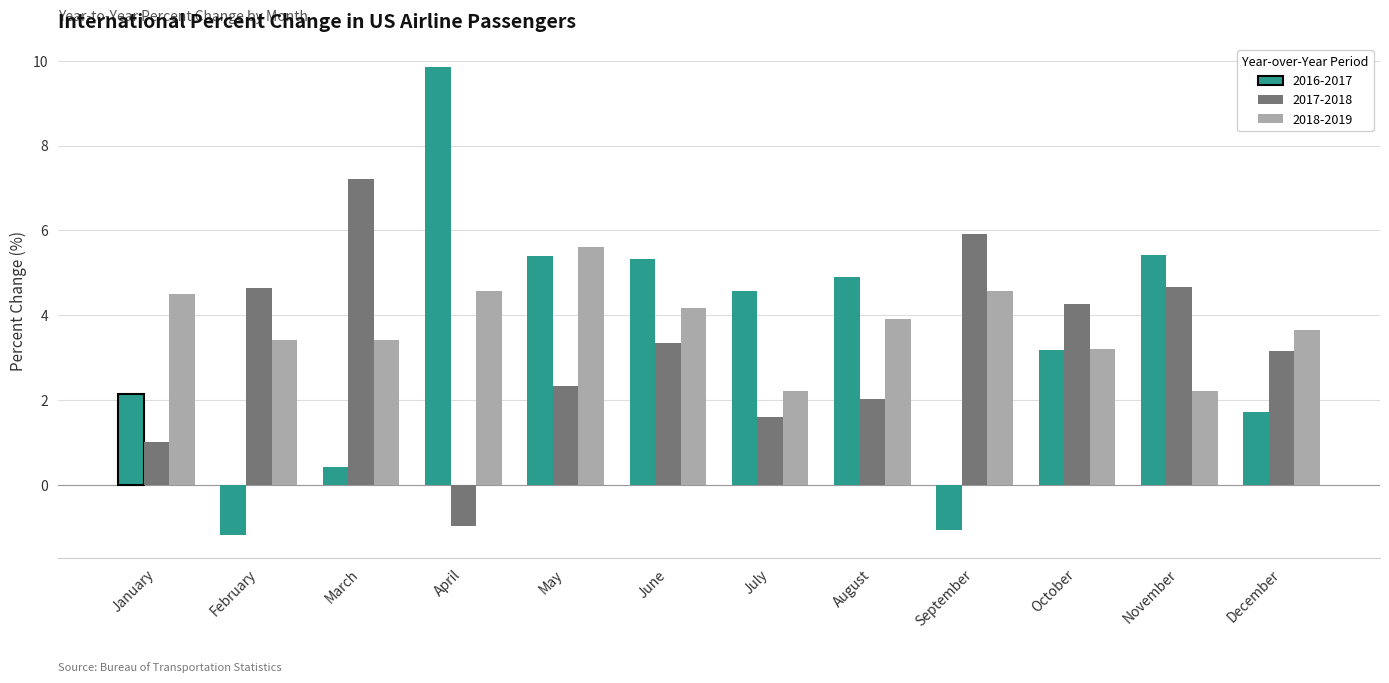

Is it true that 2016-2017 equals 2.2 at November?

False